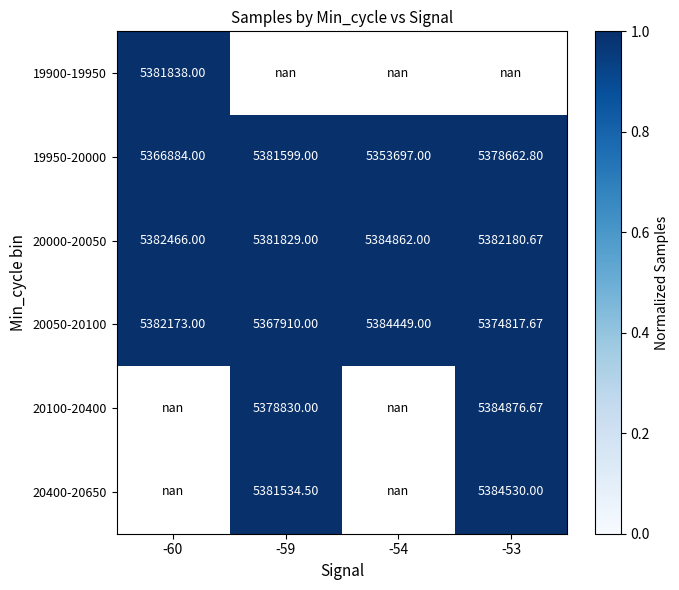

Is the value of 20100-20400 at -53 greater than the value of 20000-20050 at -59?

Yes